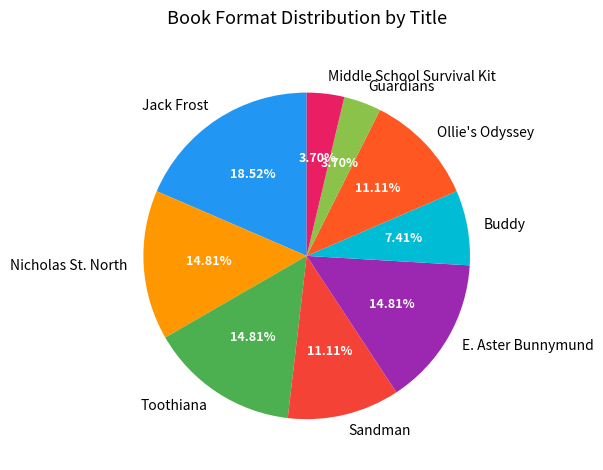

How many slices are in this pie chart?

9